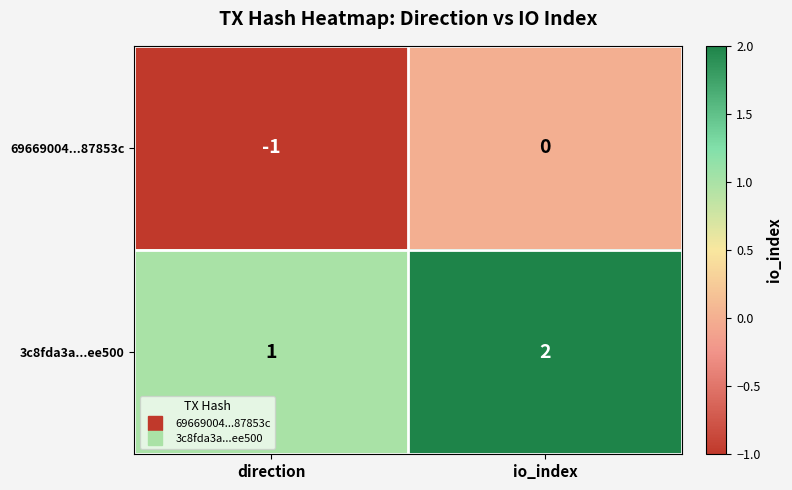

What is the sum of all 3c8fda3a...ee500 values?

3